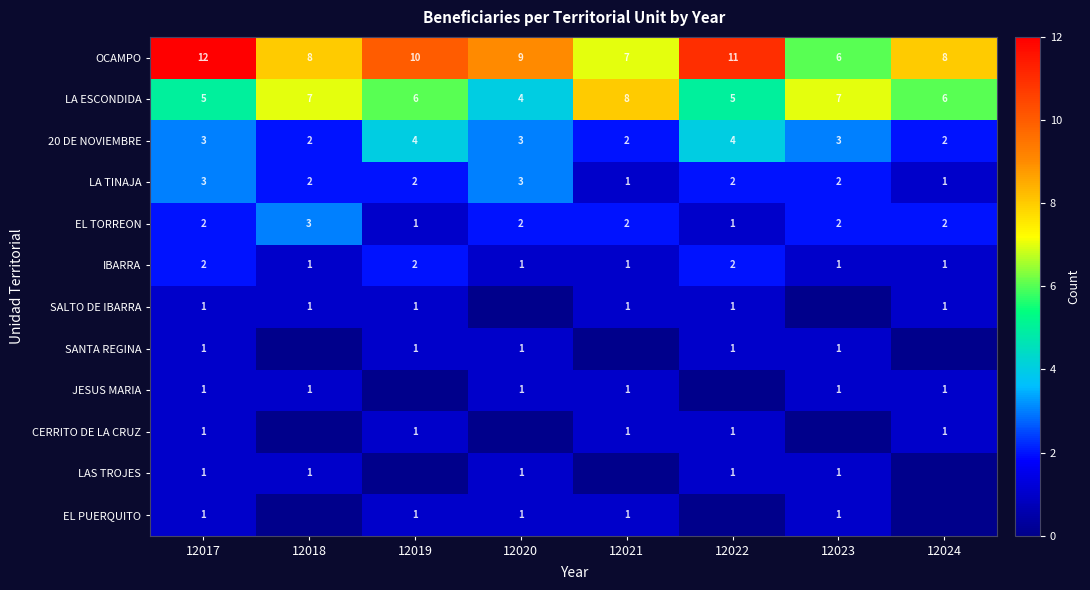

At which label is OCAMPO closest to 9?

12020